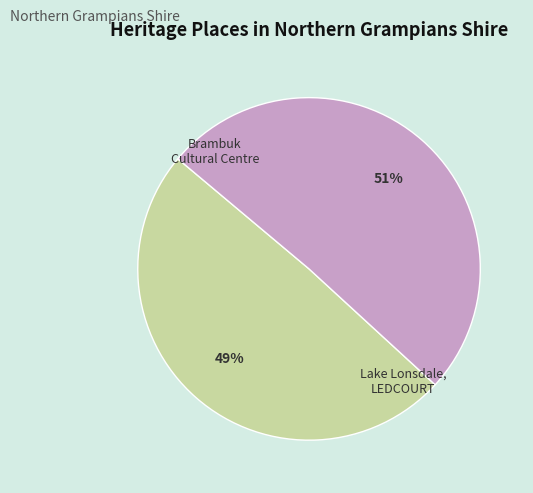

Is the sum of Lake Lonsdale, LEDCOURT and Brambuk Cultural Centre greater than half?

Yes